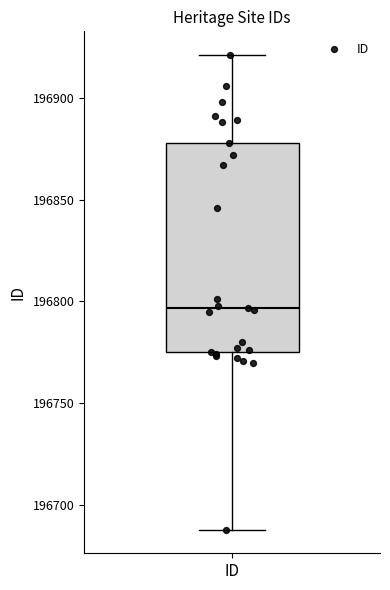

Transcribe this box plot: give where the median line is, the range the box spans, and where the two whiskers end, as read against the y-axis. The values are not printed on the chart, so give them approximately, as read against the axis.

median 196795, box 196775 to 196880, whiskers 196690 to 196920